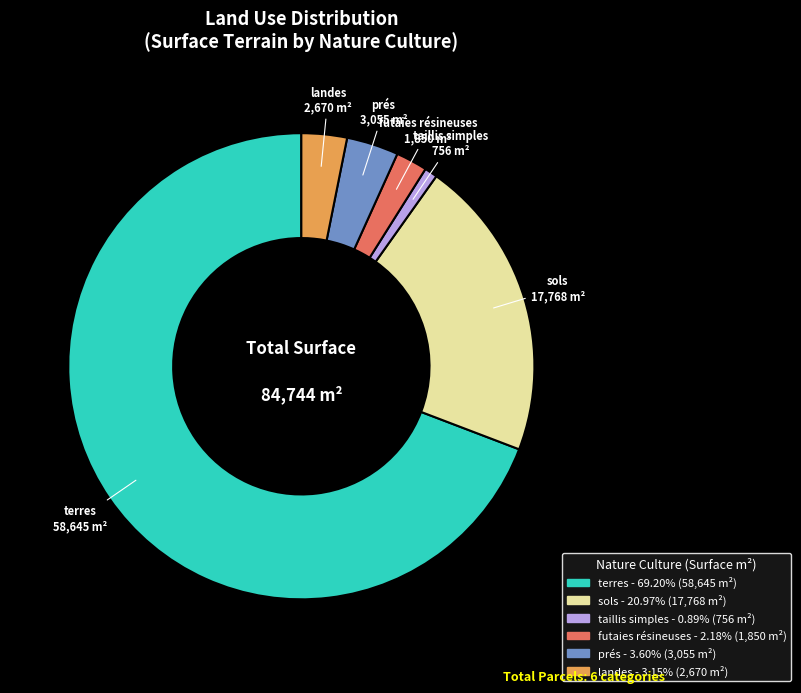

True or false: taillis simples accounts for 11% of the total.

False